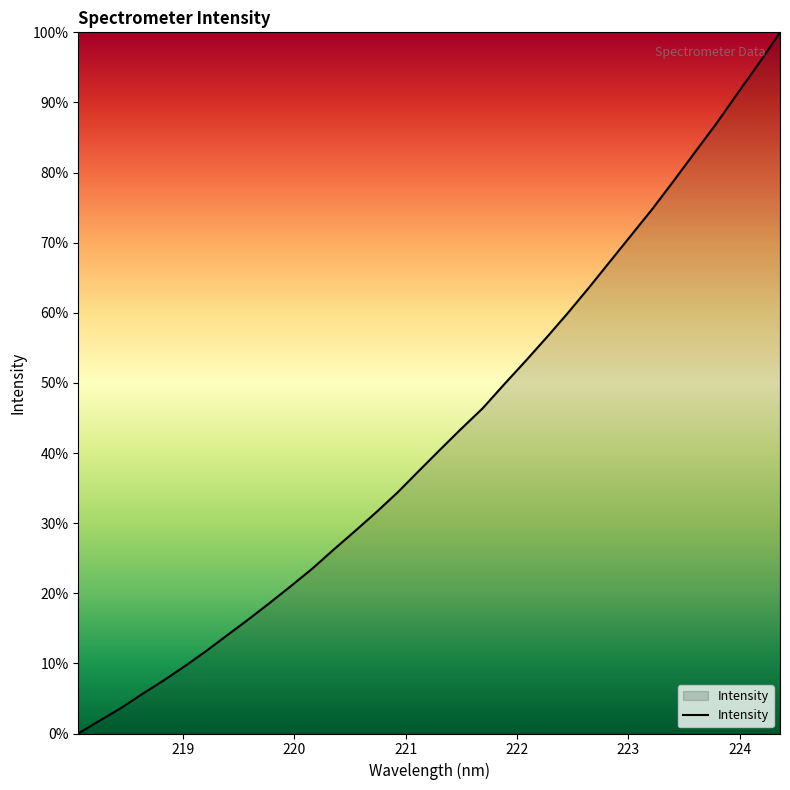

What is the greatest value displayed?

100.0